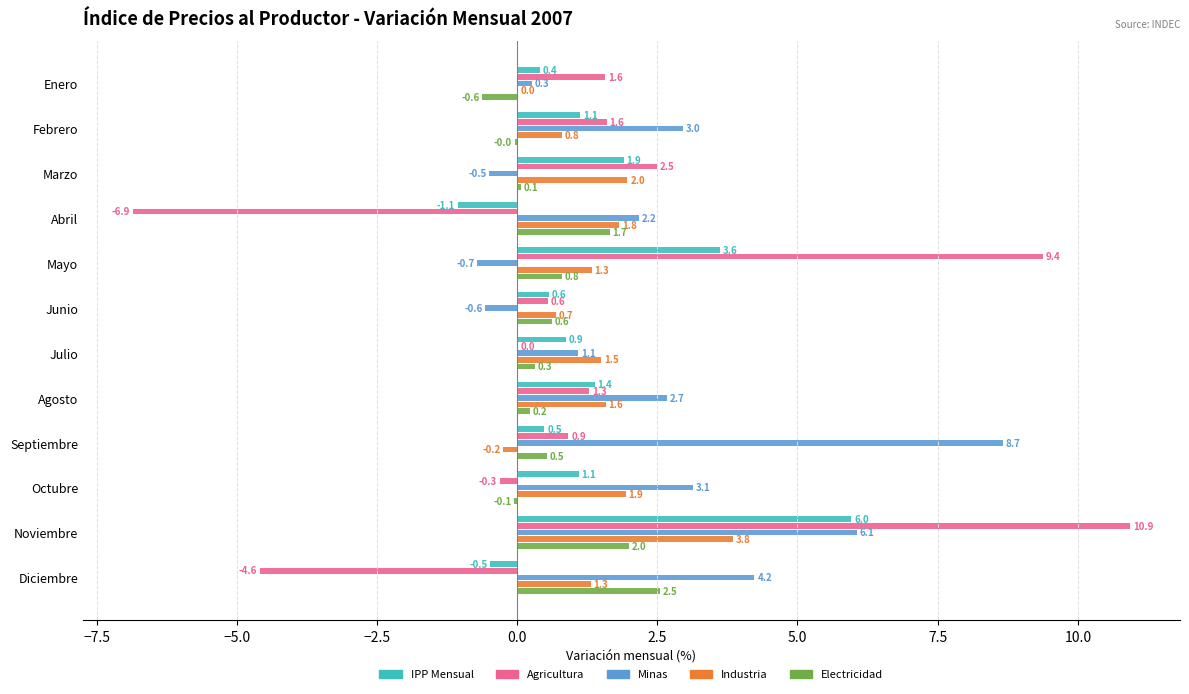

What position from the left is Abril?

4